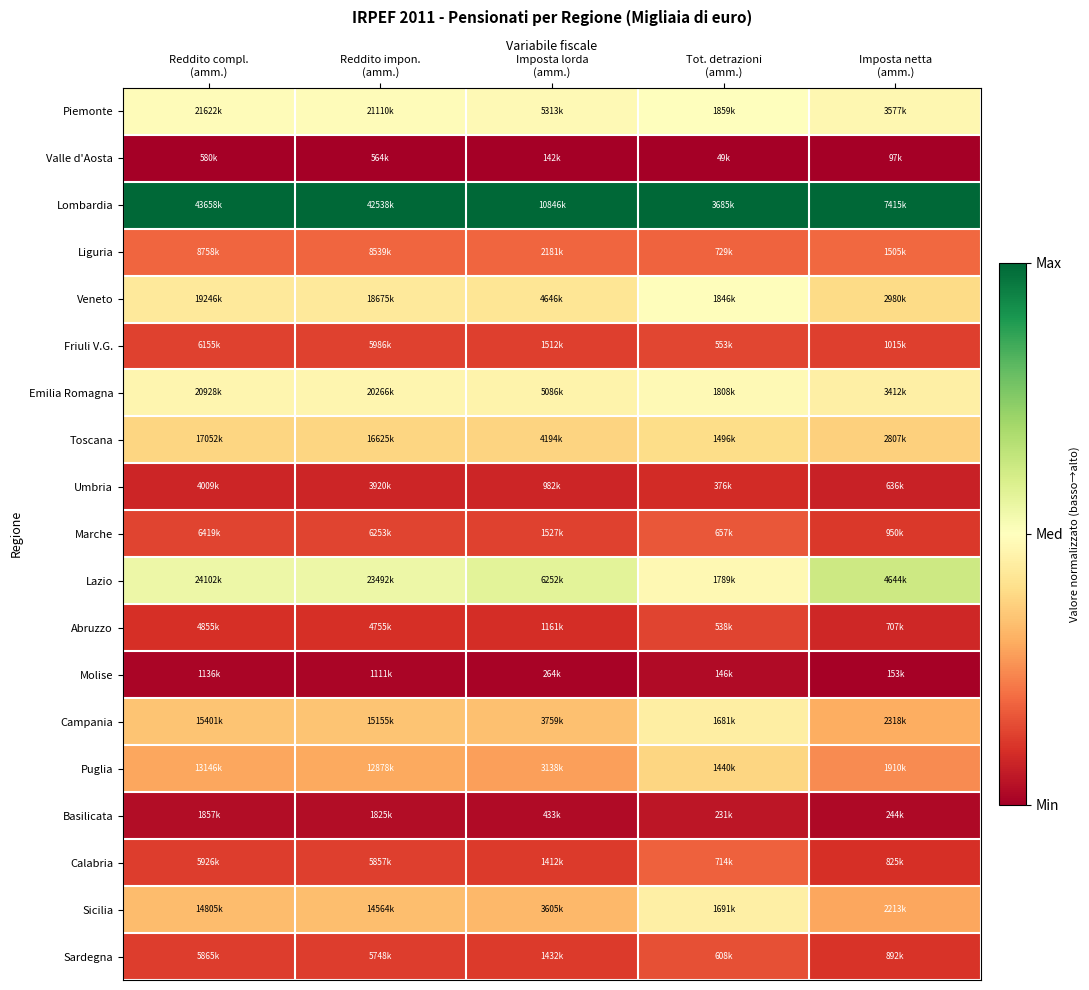

At Imposta netta (amm.), list the series in order from largest to smallest.

Lombardia, Lazio, Piemonte, Emilia Romagna, Veneto, Toscana, Campania, Sicilia, Puglia, Liguria, Friuli V.G., Marche, Sardegna, Calabria, Abruzzo, Umbria, Basilicata, Molise, Valle d'Aosta